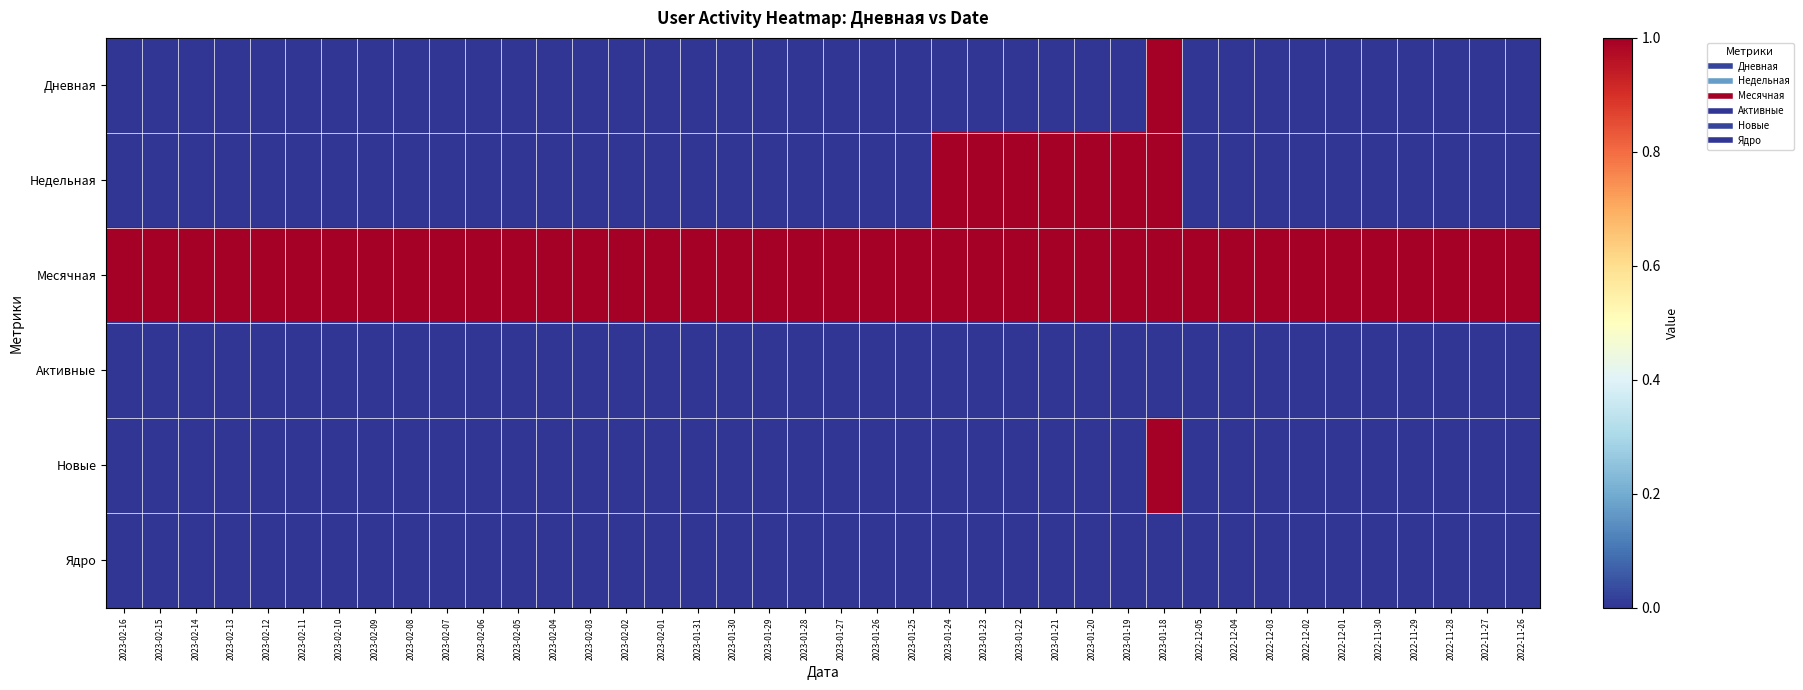

Reading left to right, what are all the values shown in this chart?

Дневная: 2023-02-16=0	2023-02-15=0	2023-02-14=0	2023-02-13=0	2023-02-12=0	2023-02-11=0	2023-02-10=0	2023-02-09=0	2023-02-08=0	2023-02-07=0	2023-02-06=0	2023-02-05=0	2023-02-04=0	2023-02-03=0	2023-02-02=0	2023-02-01=0	2023-01-31=0	2023-01-30=0	2023-01-29=0	2023-01-28=0	2023-01-27=0	2023-01-26=0	2023-01-25=0	2023-01-24=0	2023-01-23=0	2023-01-22=0	2023-01-21=0	2023-01-20=0	2023-01-19=0	2023-01-18=1	2022-12-05=0	2022-12-04=0	2022-12-03=0	2022-12-02=0	2022-12-01=0	2022-11-30=0	2022-11-29=0	2022-11-28=0	2022-11-27=0	2022-11-26=0
Недельная: 2023-02-16=0	2023-02-15=0	2023-02-14=0	2023-02-13=0	2023-02-12=0	2023-02-11=0	2023-02-10=0	2023-02-09=0	2023-02-08=0	2023-02-07=0	2023-02-06=0	2023-02-05=0	2023-02-04=0	2023-02-03=0	2023-02-02=0	2023-02-01=0	2023-01-31=0	2023-01-30=0	2023-01-29=0	2023-01-28=0	2023-01-27=0	2023-01-26=0	2023-01-25=0	2023-01-24=1	2023-01-23=1	2023-01-22=1	2023-01-21=1	2023-01-20=1	2023-01-19=1	2023-01-18=1	2022-12-05=0	2022-12-04=0	2022-12-03=0	2022-12-02=0	2022-12-01=0	2022-11-30=0	2022-11-29=0	2022-11-28=0	2022-11-27=0	2022-11-26=0
Месячная: 2023-02-16=1	2023-02-15=1	2023-02-14=1	2023-02-13=1	2023-02-12=1	2023-02-11=1	2023-02-10=1	2023-02-09=1	2023-02-08=1	2023-02-07=1	2023-02-06=1	2023-02-05=1	2023-02-04=1	2023-02-03=1	2023-02-02=1	2023-02-01=1	2023-01-31=1	2023-01-30=1	2023-01-29=1	2023-01-28=1	2023-01-27=1	2023-01-26=1	2023-01-25=1	2023-01-24=1	2023-01-23=1	2023-01-22=1	2023-01-21=1	2023-01-20=1	2023-01-19=1	2023-01-18=1	2022-12-05=1	2022-12-04=1	2022-12-03=1	2022-12-02=1	2022-12-01=1	2022-11-30=1	2022-11-29=1	2022-11-28=1	2022-11-27=1	2022-11-26=1
Активные: 2023-02-16=0	2023-02-15=0	2023-02-14=0	2023-02-13=0	2023-02-12=0	2023-02-11=0	2023-02-10=0	2023-02-09=0	2023-02-08=0	2023-02-07=0	2023-02-06=0	2023-02-05=0	2023-02-04=0	2023-02-03=0	2023-02-02=0	2023-02-01=0	2023-01-31=0	2023-01-30=0	2023-01-29=0	2023-01-28=0	2023-01-27=0	2023-01-26=0	2023-01-25=0	2023-01-24=0	2023-01-23=0	2023-01-22=0	2023-01-21=0	2023-01-20=0	2023-01-19=0	2023-01-18=0	2022-12-05=0	2022-12-04=0	2022-12-03=0	2022-12-02=0	2022-12-01=0	2022-11-30=0	2022-11-29=0	2022-11-28=0	2022-11-27=0	2022-11-26=0
Новые: 2023-02-16=0	2023-02-15=0	2023-02-14=0	2023-02-13=0	2023-02-12=0	2023-02-11=0	2023-02-10=0	2023-02-09=0	2023-02-08=0	2023-02-07=0	2023-02-06=0	2023-02-05=0	2023-02-04=0	2023-02-03=0	2023-02-02=0	2023-02-01=0	2023-01-31=0	2023-01-30=0	2023-01-29=0	2023-01-28=0	2023-01-27=0	2023-01-26=0	2023-01-25=0	2023-01-24=0	2023-01-23=0	2023-01-22=0	2023-01-21=0	2023-01-20=0	2023-01-19=0	2023-01-18=1	2022-12-05=0	2022-12-04=0	2022-12-03=0	2022-12-02=0	2022-12-01=0	2022-11-30=0	2022-11-29=0	2022-11-28=0	2022-11-27=0	2022-11-26=0
Ядро: 2023-02-16=0	2023-02-15=0	2023-02-14=0	2023-02-13=0	2023-02-12=0	2023-02-11=0	2023-02-10=0	2023-02-09=0	2023-02-08=0	2023-02-07=0	2023-02-06=0	2023-02-05=0	2023-02-04=0	2023-02-03=0	2023-02-02=0	2023-02-01=0	2023-01-31=0	2023-01-30=0	2023-01-29=0	2023-01-28=0	2023-01-27=0	2023-01-26=0	2023-01-25=0	2023-01-24=0	2023-01-23=0	2023-01-22=0	2023-01-21=0	2023-01-20=0	2023-01-19=0	2023-01-18=0	2022-12-05=0	2022-12-04=0	2022-12-03=0	2022-12-02=0	2022-12-01=0	2022-11-30=0	2022-11-29=0	2022-11-28=0	2022-11-27=0	2022-11-26=0